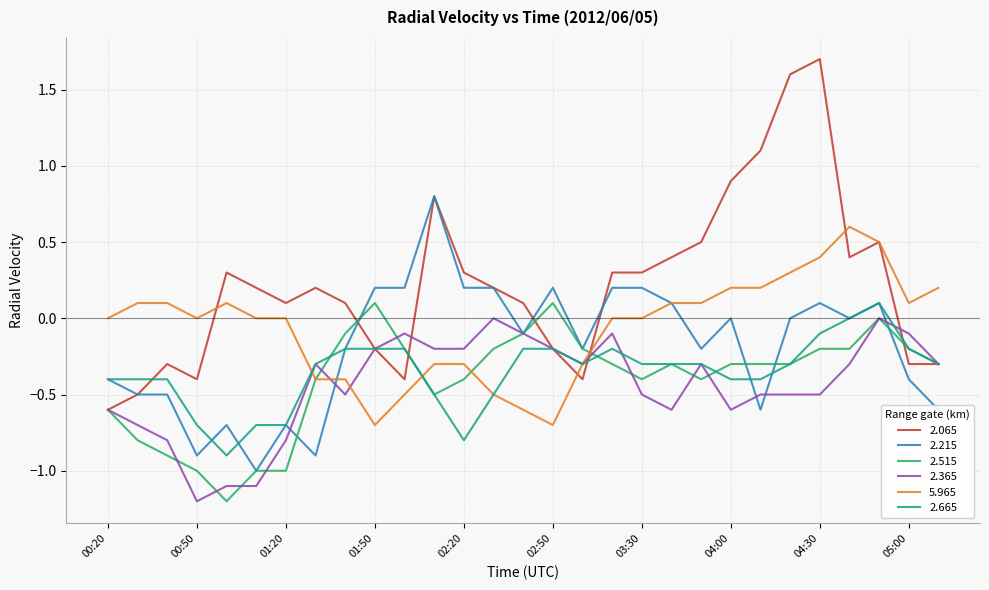

What is the maximum value for 2.065?

1.7